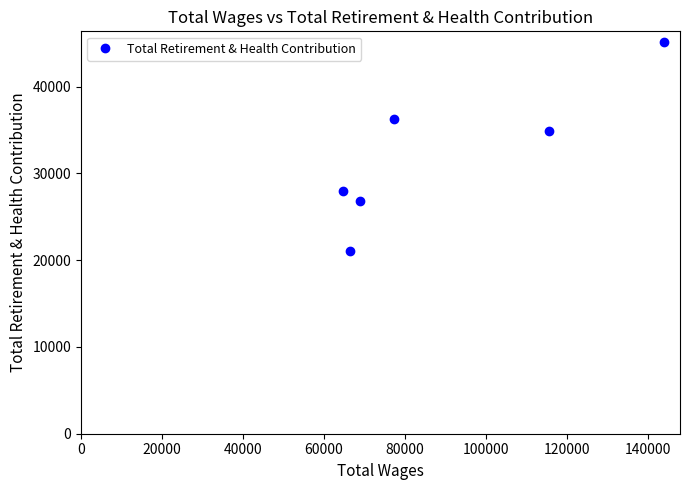

What is the smallest value displayed?

21065